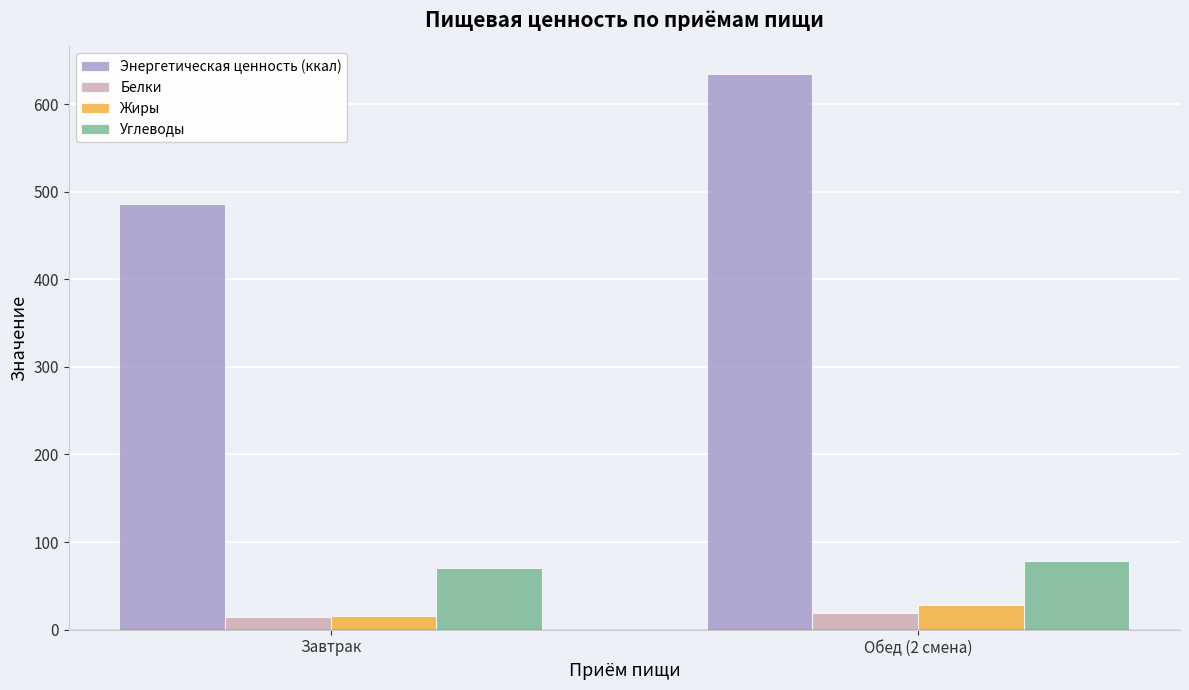

At which label is Энергетическая ценность (ккал) closest to 560?

Завтрак